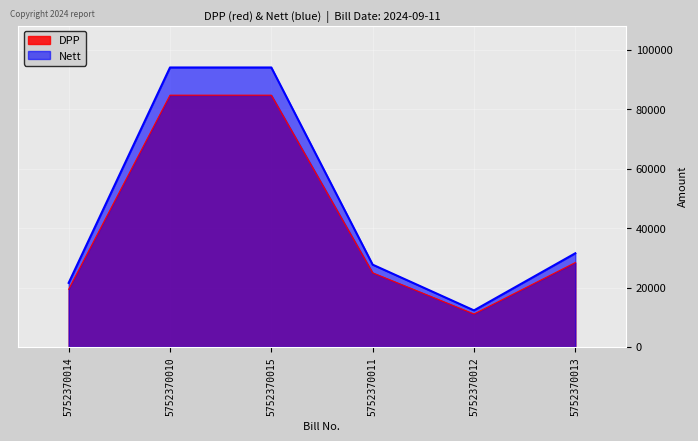

Reading left to right, what are all the values shown in this chart?

DPP: 5752370014=19416	5752370010=84685	5752370015=84685	5752370011=24940	5752370012=11084	5752370013=28389
Nett: 5752370014=21552	5752370010=94000	5752370015=94000	5752370011=27683	5752370012=12303	5752370013=31512